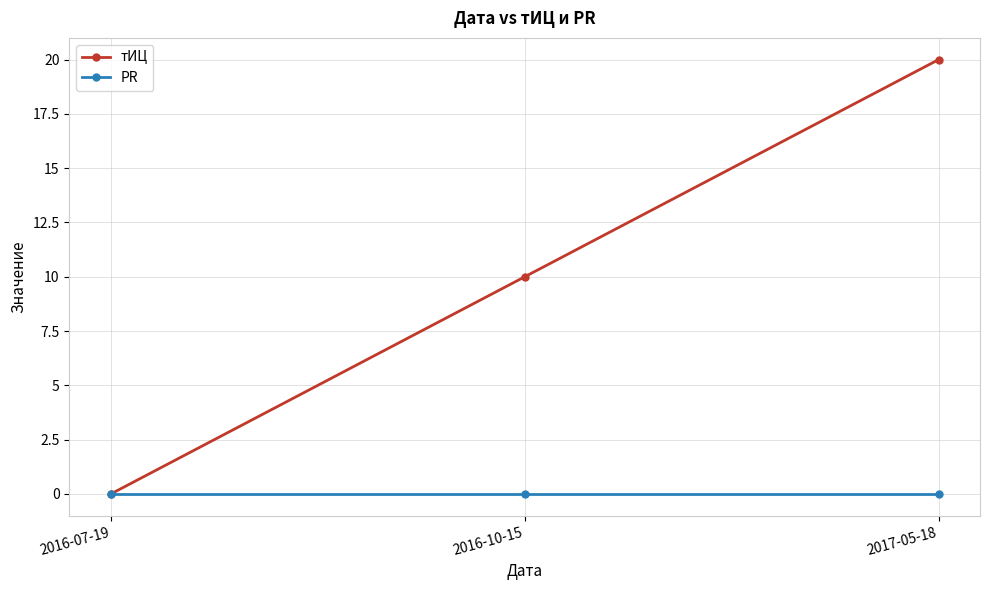

Count the тИЦ values in the range 0 to 20.

3